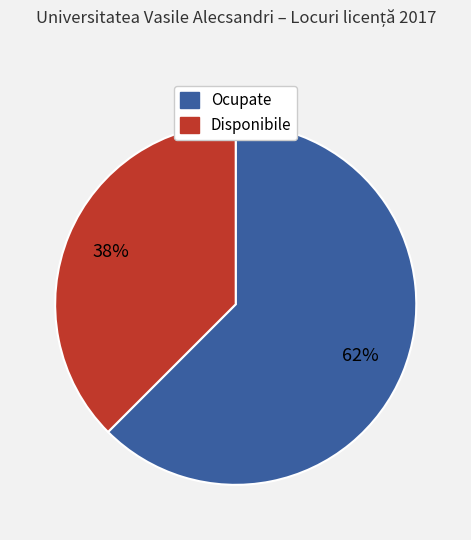

Which category has the biggest portion of the pie?

Ocupate